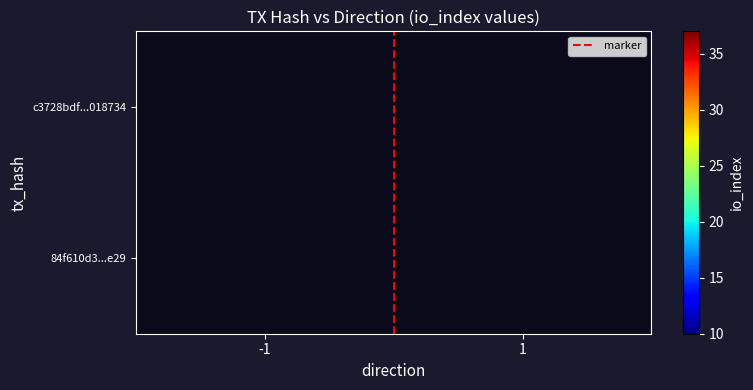

The value of marker at 1 is 1.7. True or false?

False